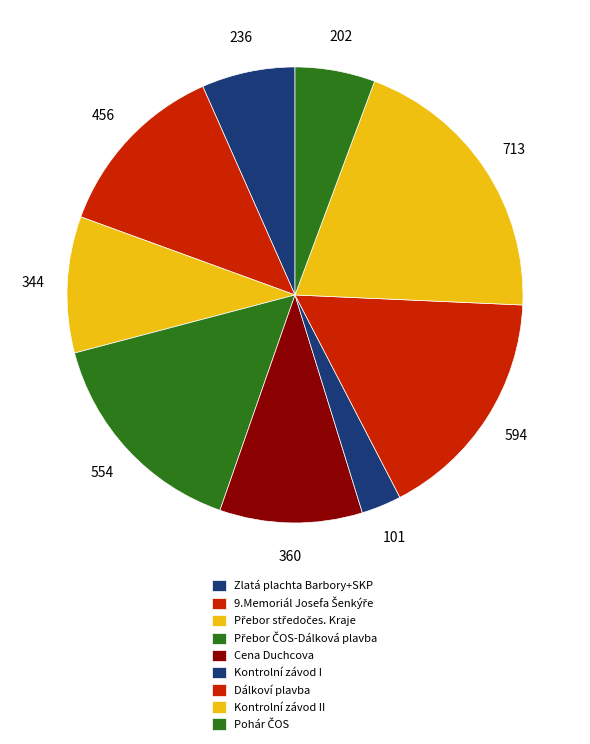

What is the largest slice in the pie chart?

Kontrolní závod II